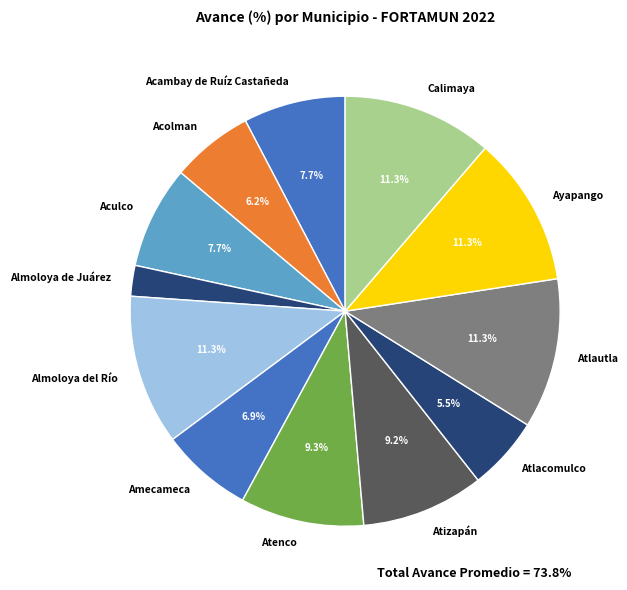

Does Atenco represent more than half of the total?

No